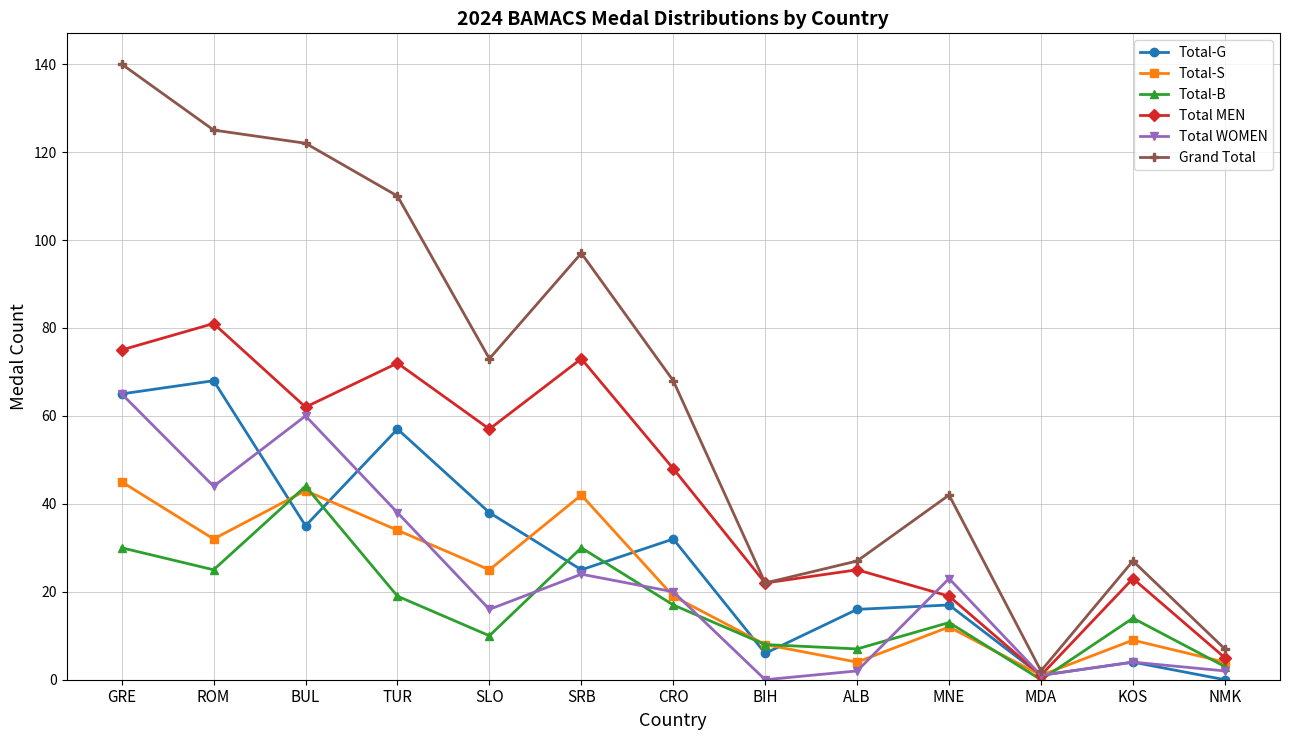

What is the difference between the highest and lowest values at SRB?

73